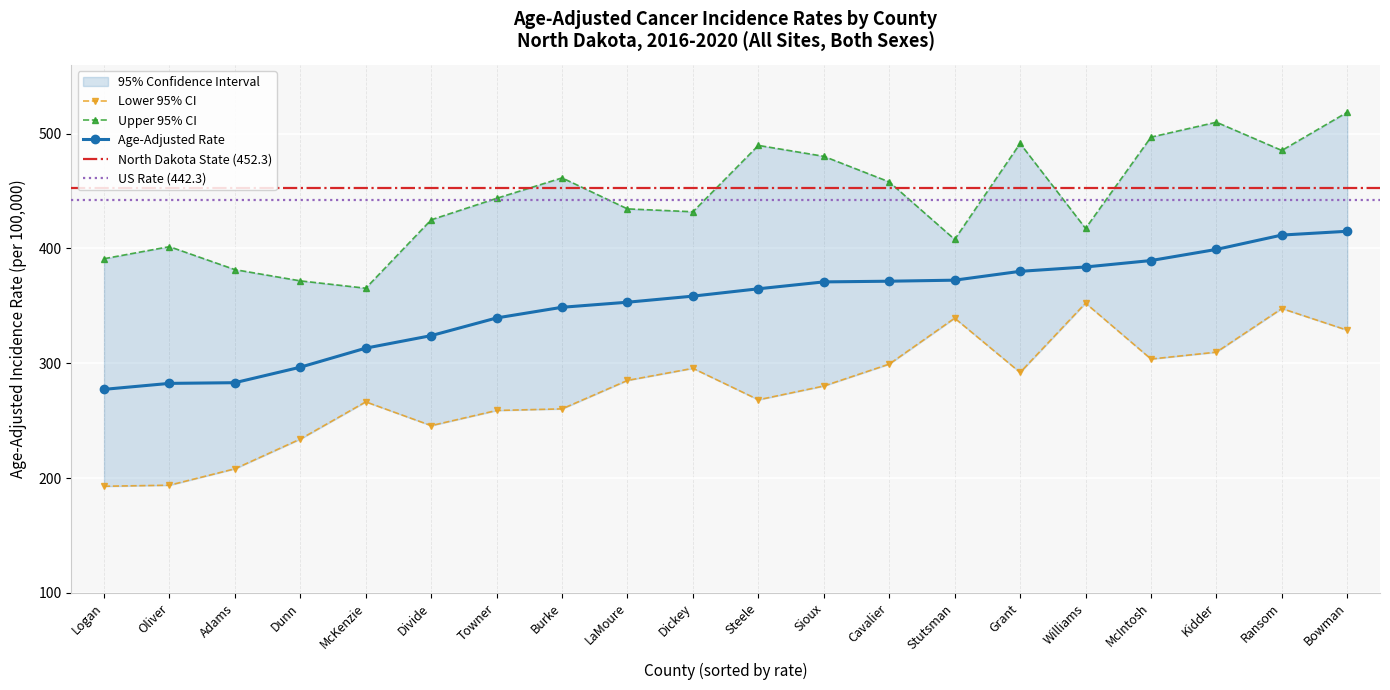

Reading left to right, extract all data points from this chart.

Age-Adjusted Rate: Logan=277.3	Oliver=282.5	Adams=283.1	Dunn=296.6	McKenzie=313.2	Divide=324.1	Towner=339.5	Burke=348.8	LaMoure=353.2	Dickey=358.5	Steele=364.9	Sioux=370.9	Cavalier=371.5	Stutsman=372.4	Grant=380.1	Williams=383.9	McIntosh=389.5	Kidder=399.2	Ransom=411.7	Bowman=415.0
Lower 95% CI: Logan=192.9	Oliver=193.8	Adams=208.1	Dunn=234.0	McKenzie=266.4	Divide=245.7	Towner=258.9	Burke=260.3	LaMoure=285.1	Dickey=295.6	Steele=268.2	Sioux=280.2	Cavalier=299.3	Stutsman=339.3	Grant=292.0	Williams=352.4	McIntosh=303.7	Kidder=309.7	Ransom=347.7	Bowman=328.8
Upper 95% CI: Logan=391.1	Oliver=401.6	Adams=381.6	Dunn=371.8	McKenzie=365.4	Divide=425.0	Towner=443.7	Burke=461.5	LaMoure=434.5	Dickey=432.0	Steele=489.8	Sioux=480.3	Cavalier=458.0	Stutsman=407.9	Grant=491.5	Williams=417.5	McIntosh=497.0	Kidder=510.0	Ransom=485.4	Bowman=518.7